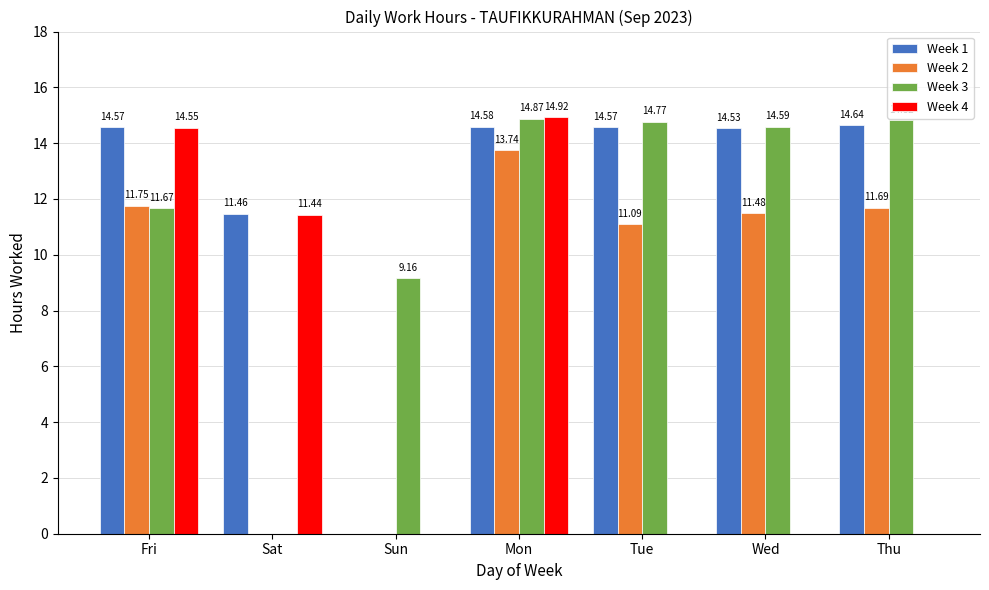

What is the average value of the Week 3 series?

11.4